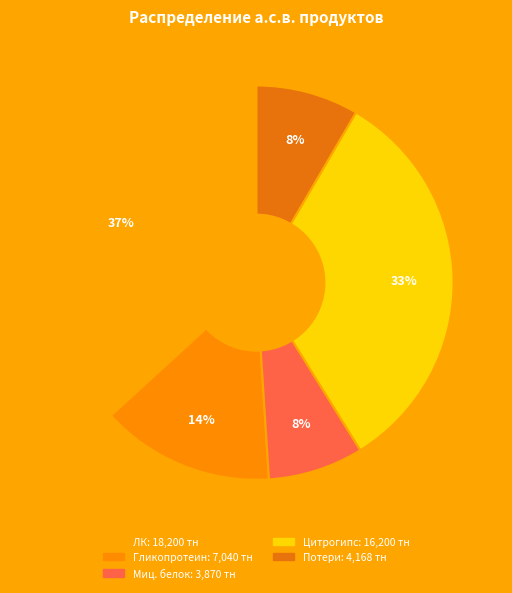

How many segments does this pie chart have?

5